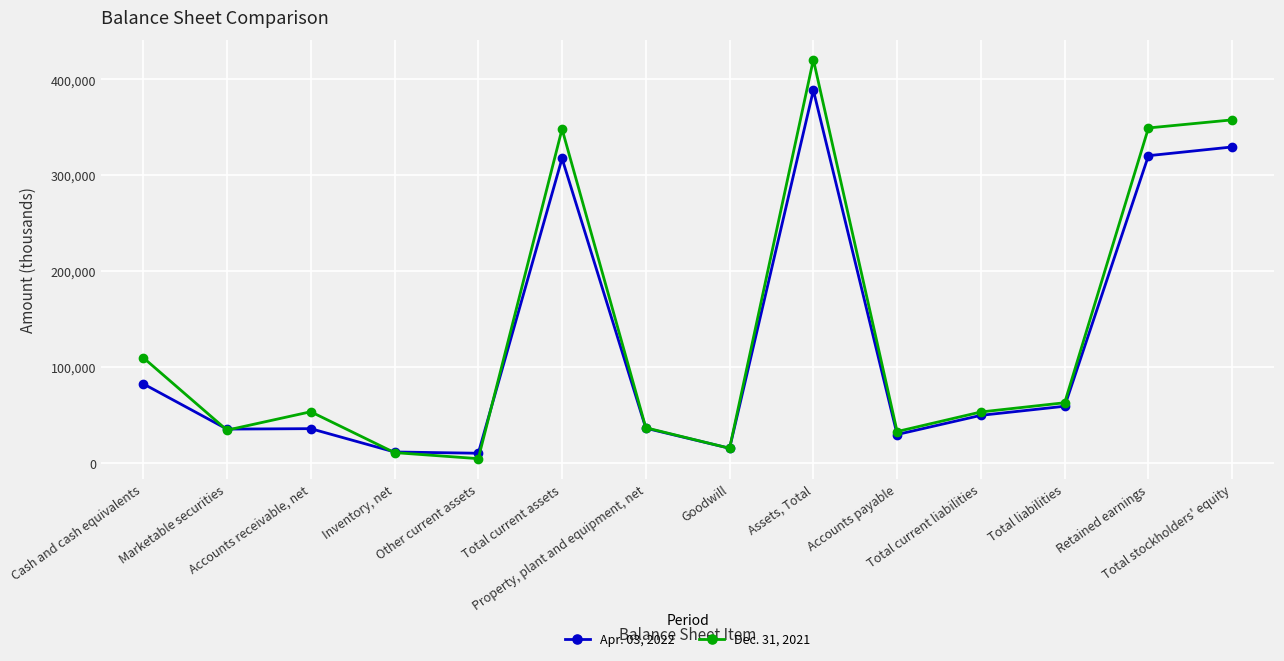

What value does the Apr. 03, 2022 series have at Cash and cash equivalents?

82531